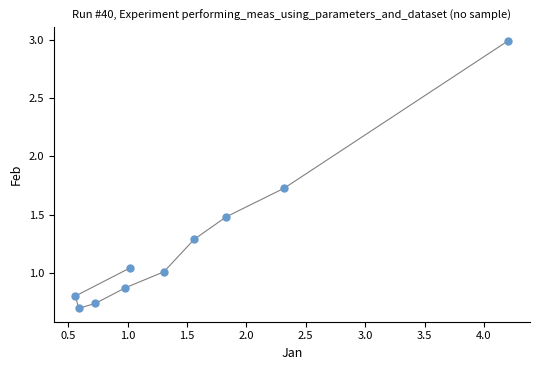

What is the average X value?

1.5